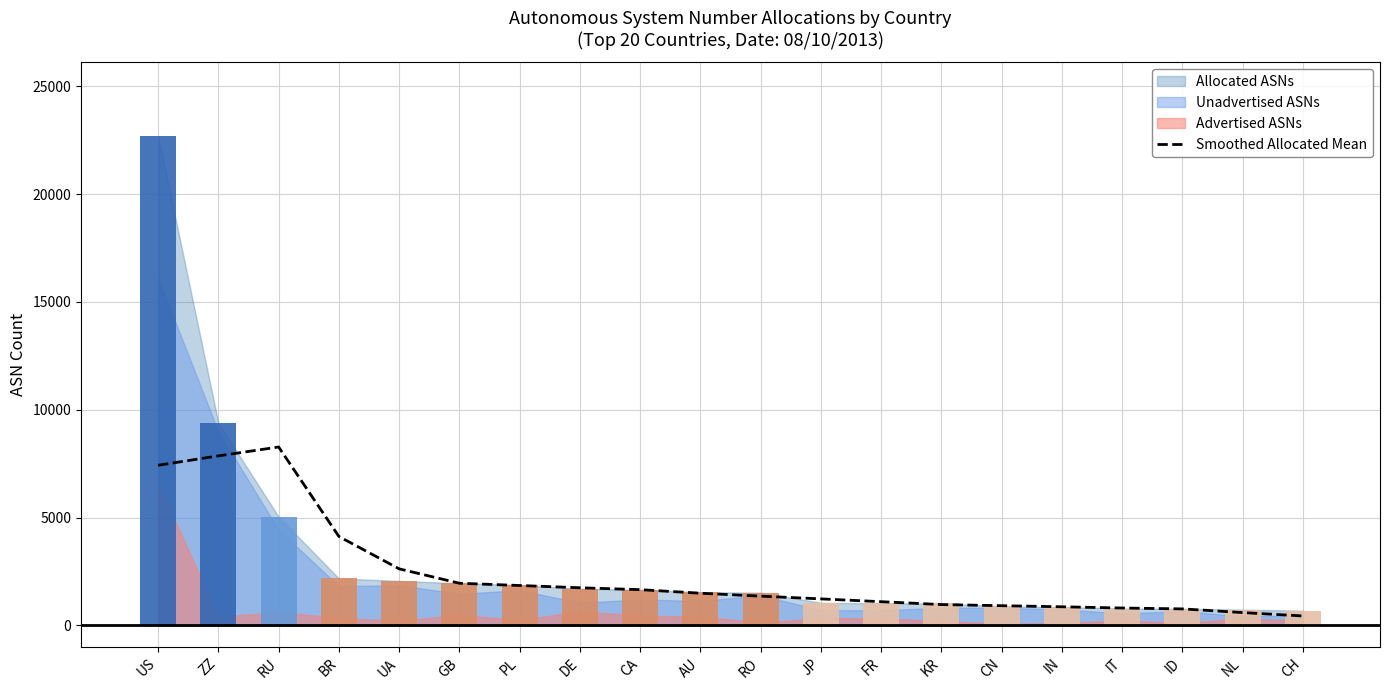

Where is the data nearest to the value 4355?

BR